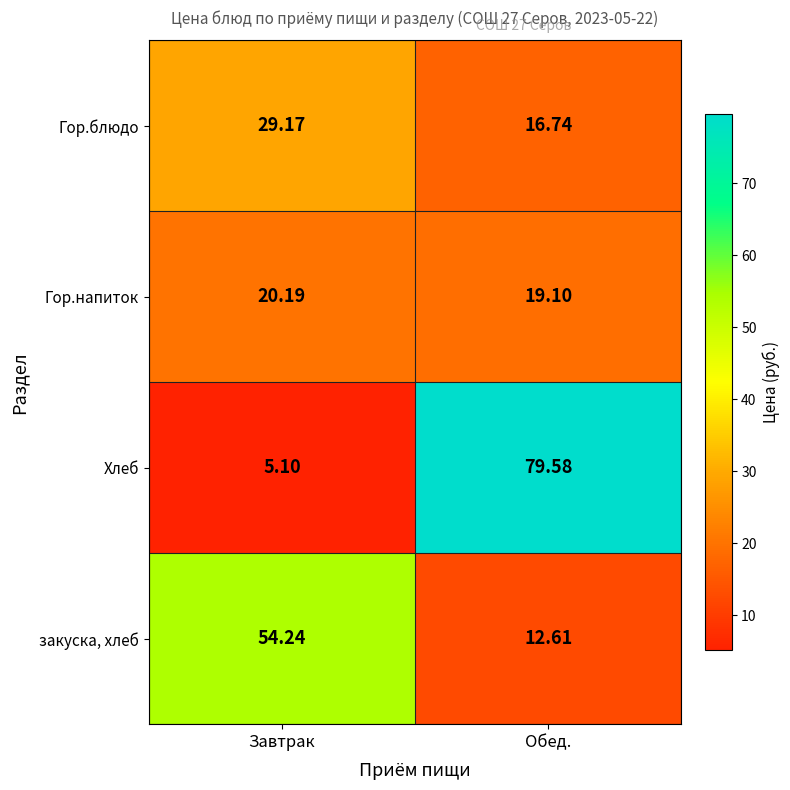

At which label is Гор.напиток closest to 19?

Обед.